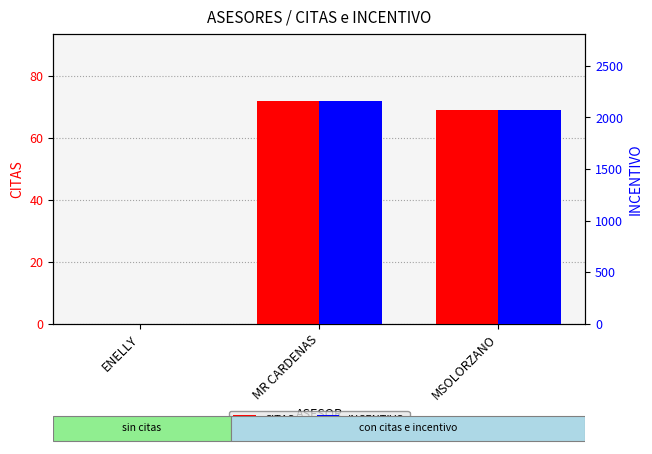

What is the sum of the INCENTIVO values at MR CARDENAS and MSOLORZANO?

4230